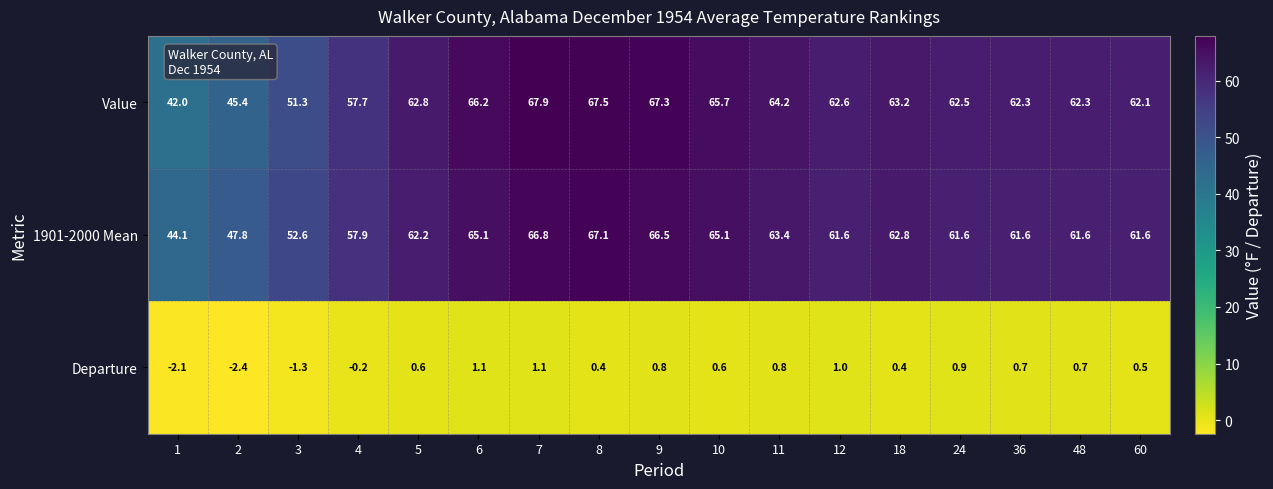

Which series has the widest spread of values?

Value